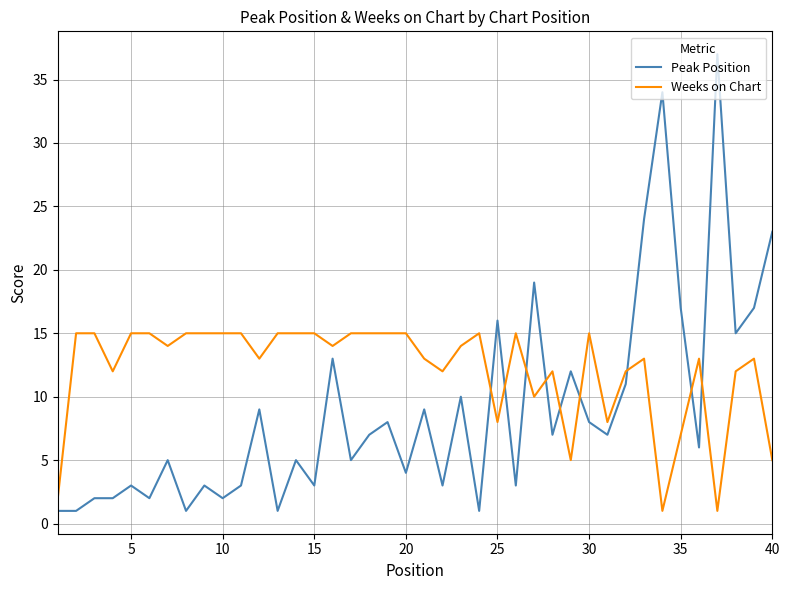

How many intersections are there between Weeks on Chart and Peak Position?

9